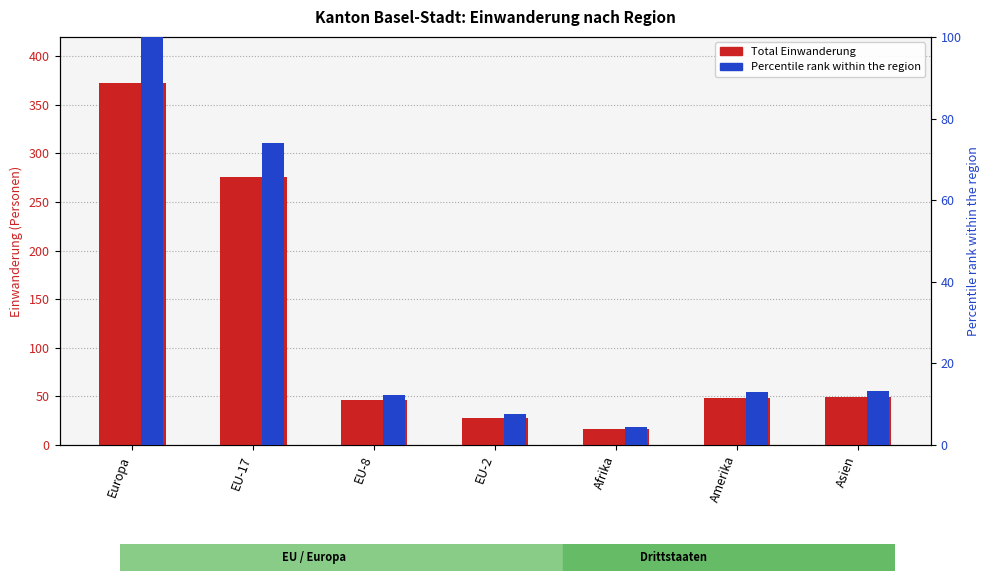

Where is Total Einwanderung nearest to the value 194?

EU-17